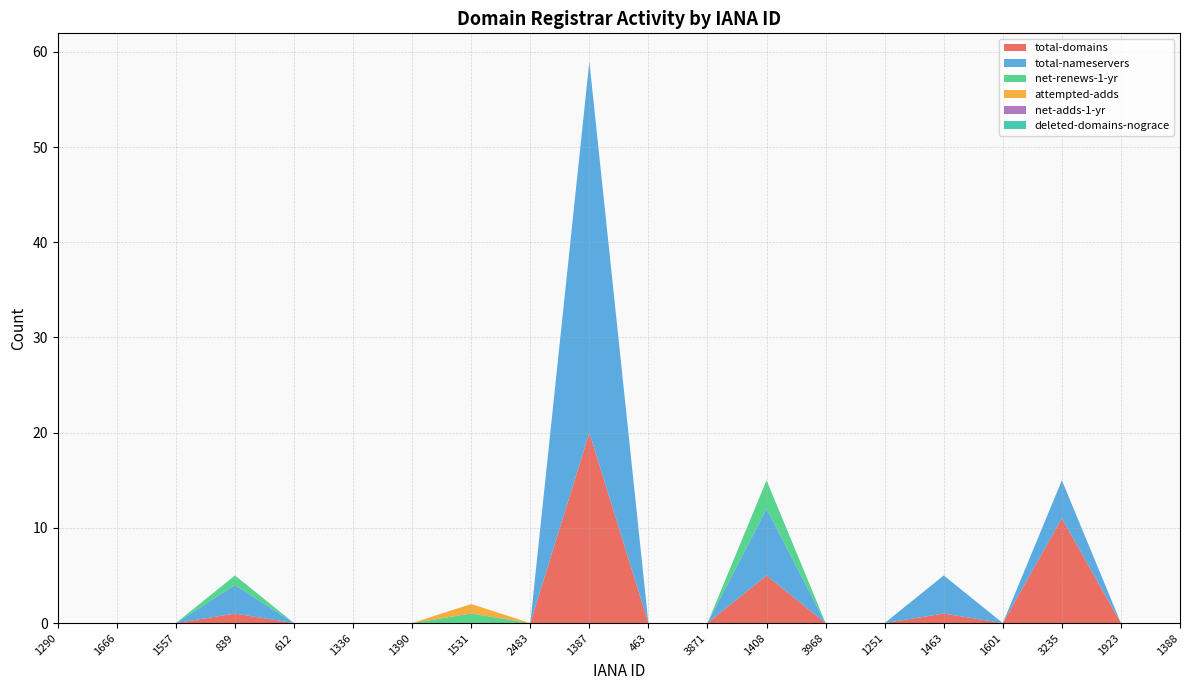

Reading left to right, transcribe all the data shown in this chart.

total-domains: 1290=0	1666=0	1557=0	839=1	612=0	1336=0	1390=0	1531=0	2483=0	1387=20	463=0	3871=0	1408=5	3968=0	1251=0	1463=1	1601=0	3235=11	1923=0	1388=0
total-nameservers: 1290=0	1666=0	1557=0	839=3	612=0	1336=0	1390=0	1531=0	2483=0	1387=39	463=0	3871=0	1408=7	3968=0	1251=0	1463=4	1601=0	3235=4	1923=0	1388=0
net-renews-1-yr: 1290=0	1666=0	1557=0	839=1	612=0	1336=0	1390=0	1531=1	2483=0	1387=0	463=0	3871=0	1408=3	3968=0	1251=0	1463=0	1601=0	3235=0	1923=0	1388=0
attempted-adds: 1290=0	1666=0	1557=0	839=0	612=0	1336=0	1390=0	1531=1	2483=0	1387=0	463=0	3871=0	1408=0	3968=0	1251=0	1463=0	1601=0	3235=0	1923=0	1388=0
net-adds-1-yr: 1290=0	1666=0	1557=0	839=0	612=0	1336=0	1390=0	1531=0	2483=0	1387=0	463=0	3871=0	1408=0	3968=0	1251=0	1463=0	1601=0	3235=0	1923=0	1388=0
deleted-domains-nograce: 1290=0	1666=0	1557=0	839=0	612=0	1336=0	1390=0	1531=0	2483=0	1387=0	463=0	3871=0	1408=0	3968=0	1251=0	1463=0	1601=0	3235=0	1923=0	1388=0